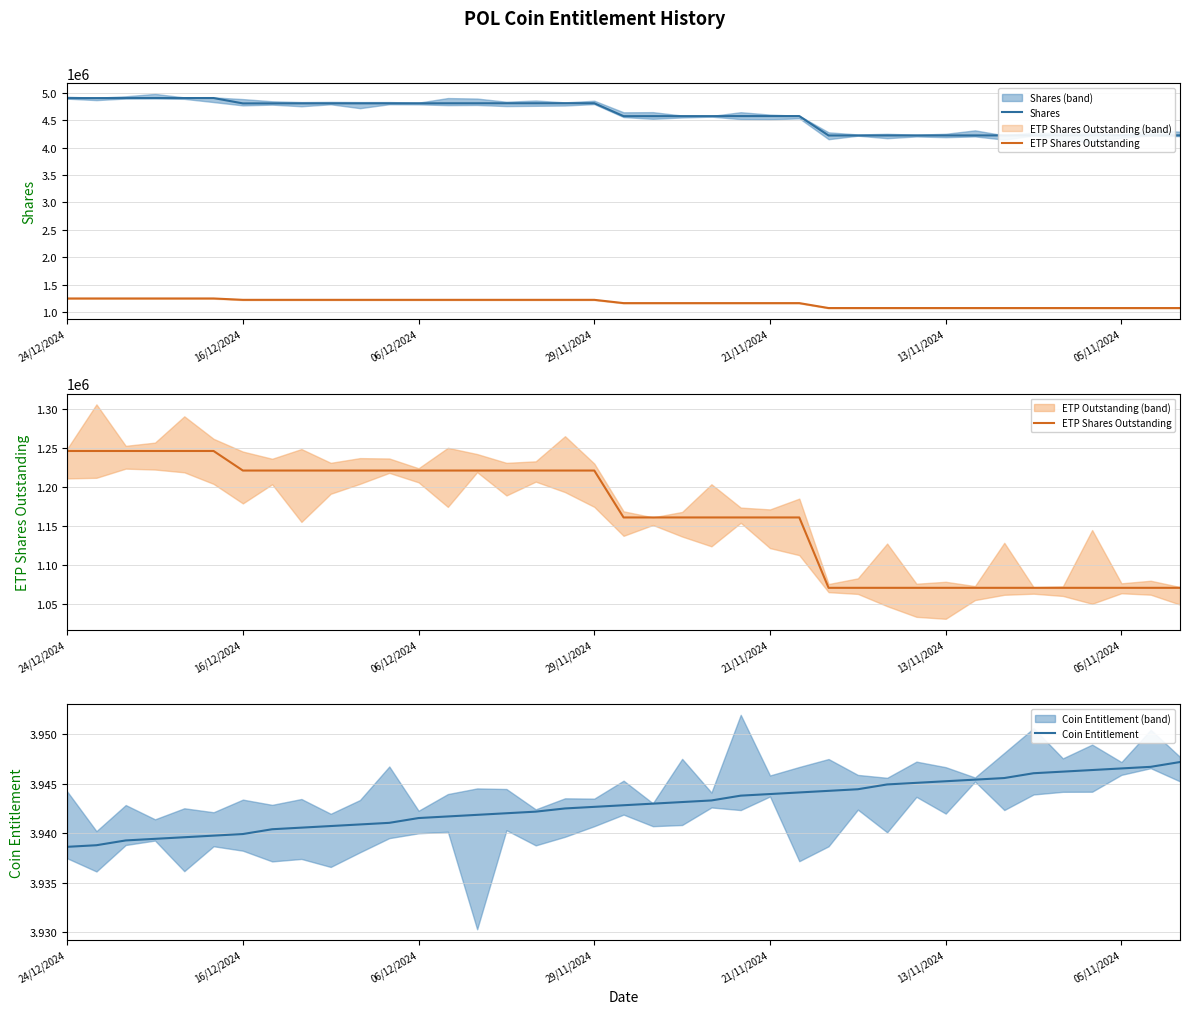

Is the value of Shares at 27 greater than the value of Coin Entitlement at 16?

Yes